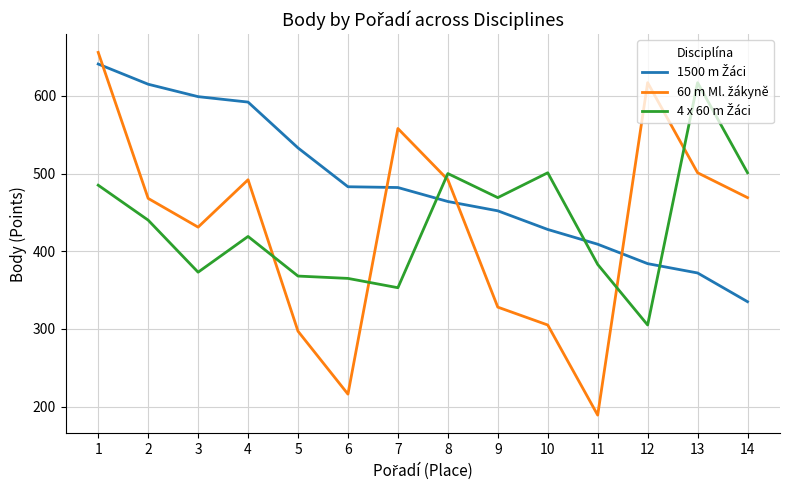

What is the difference between the highest and lowest values at 13?

245